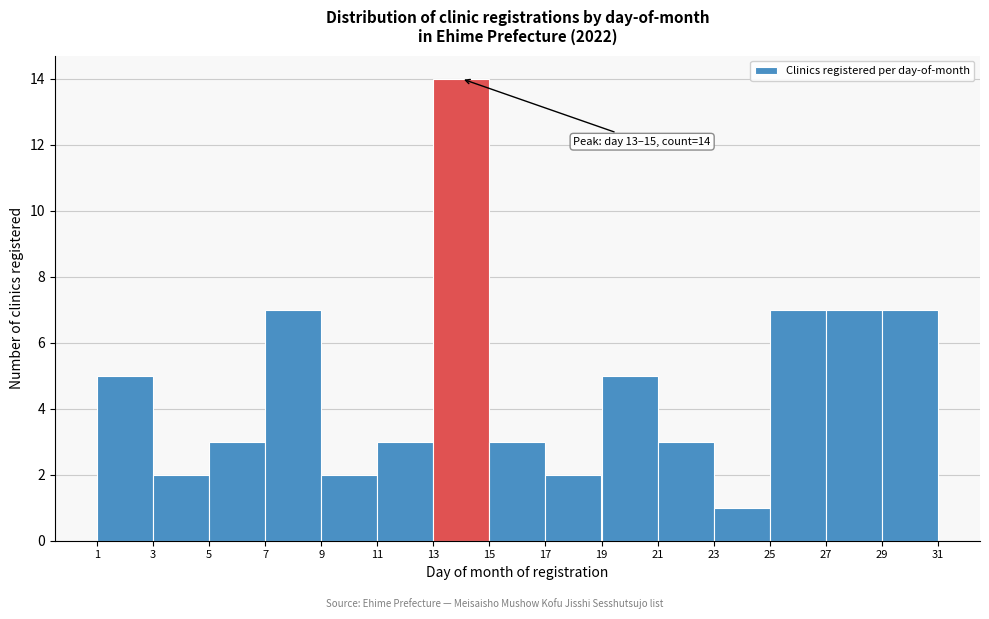

Which range on the x-axis has the tallest bar?

13 to 15